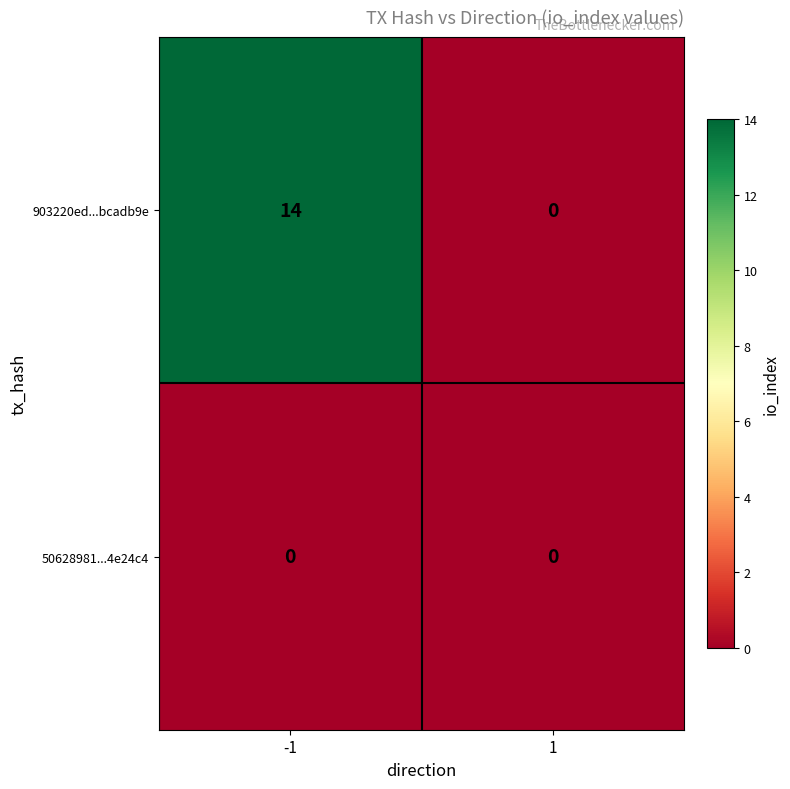

The value of 50628981...4e24c4 at 1 is 0. True or false?

True